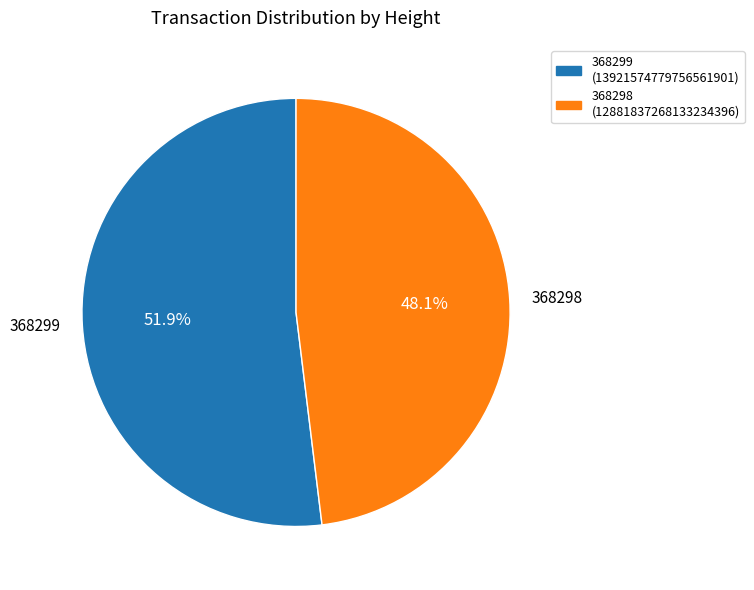

What percentage do 368299 and 368298 together represent?

100.0%